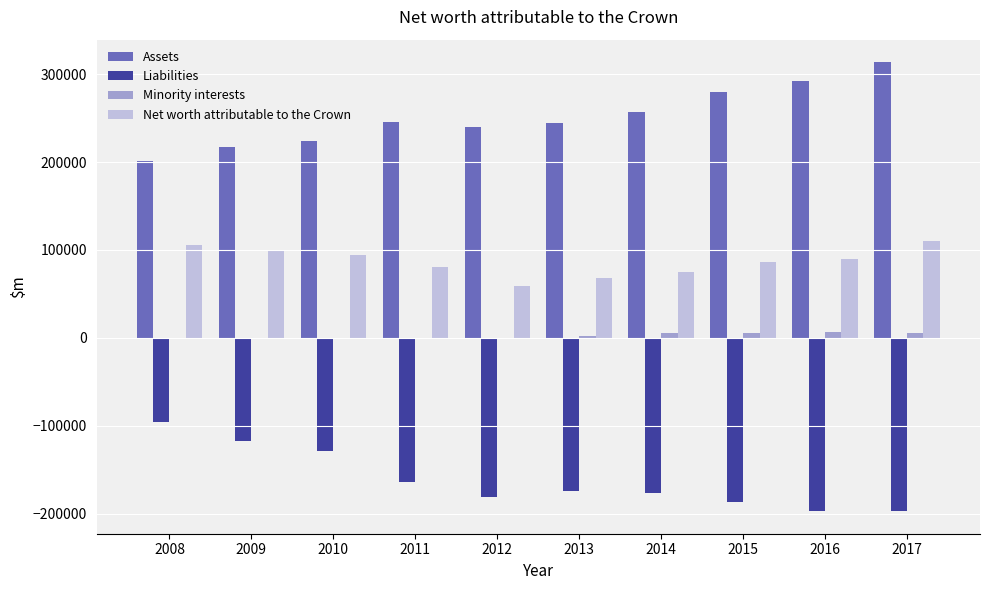

The value of Assets at 2008 is 62914. True or false?

False